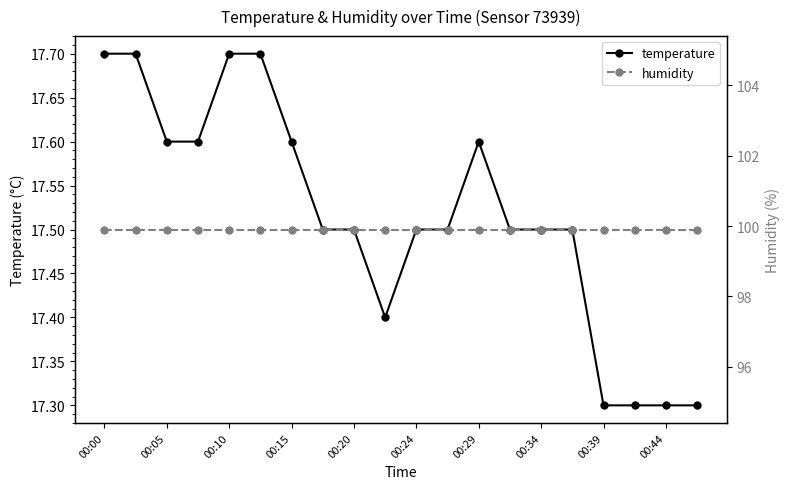

True or false: temperature has a value of 23.8 at 00:44.

False